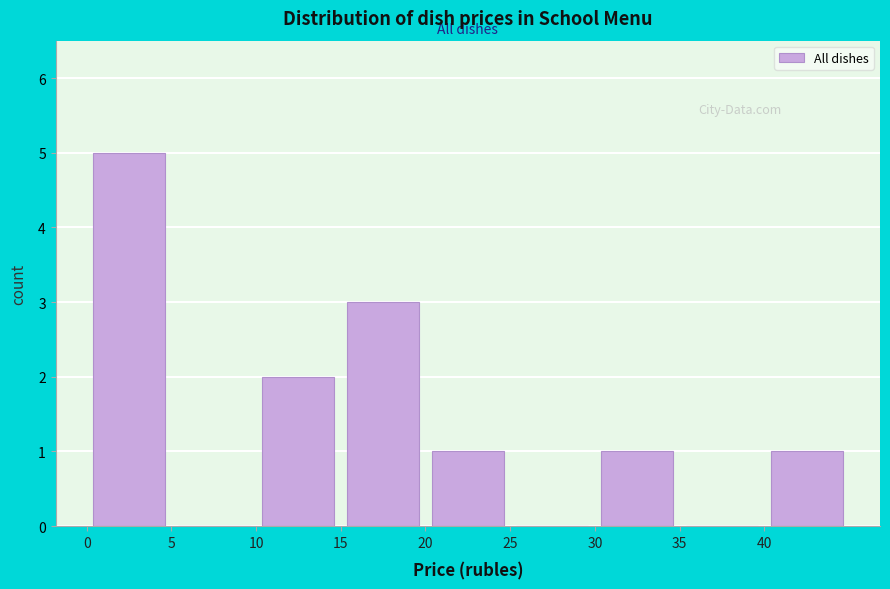

Reading left to right, transcribe this chart: for each bar, give the range it covers on the x-axis and its height. The values are not printed on the chart, so give them approximately, as read against the axis.

0 to 5: 5
5 to 10: 0
10 to 15: 2
15 to 20: 3
20 to 25: 1
25 to 30: 0
30 to 35: 1
35 to 40: 0
40 to 45: 1